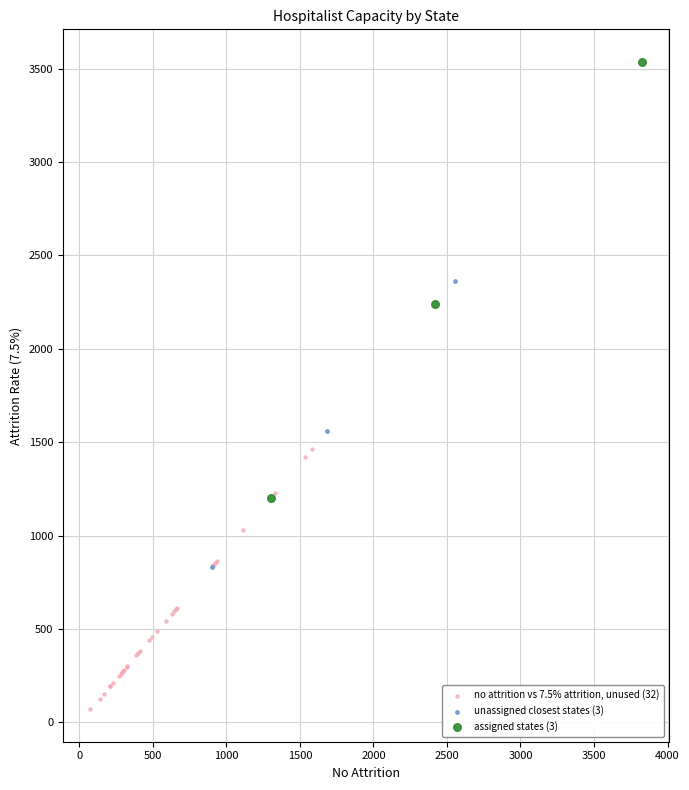

Which series has the largest Y range (max minus min)?

assigned states (3)